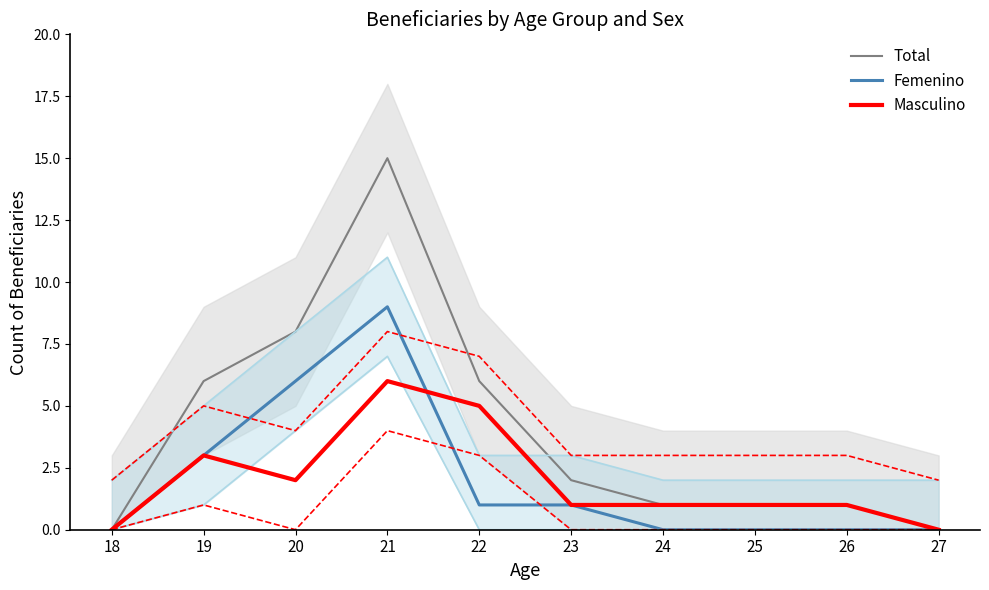

Is the value of Femenino at 22 greater than the value of Masculino at 25?

No